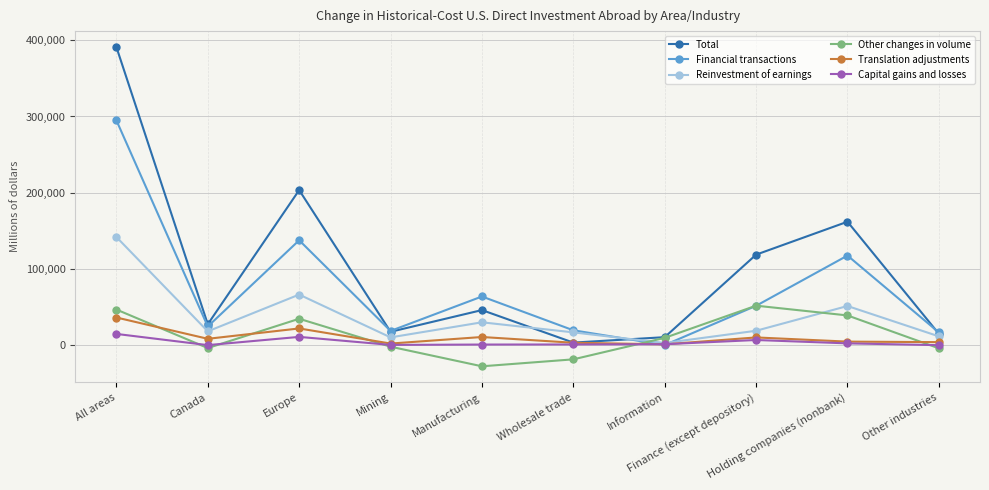

What is the highest value of the Other changes in volume series?

51351